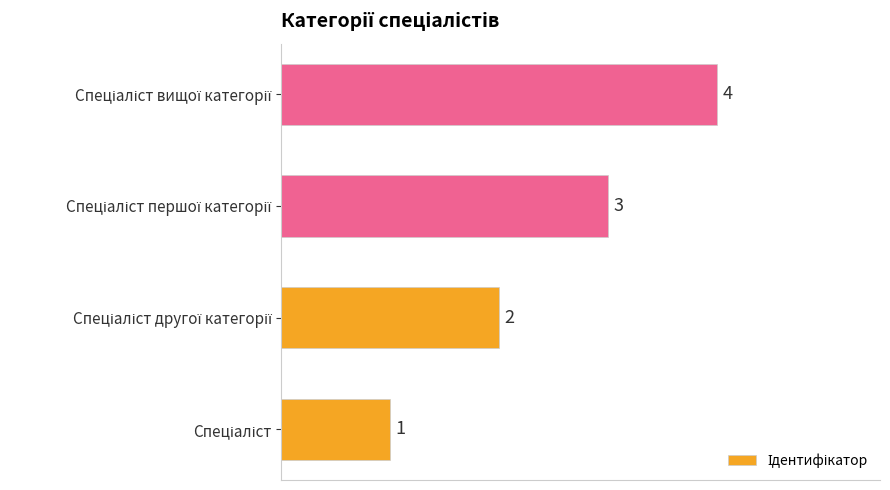

How many values are between 2 and 4?

3